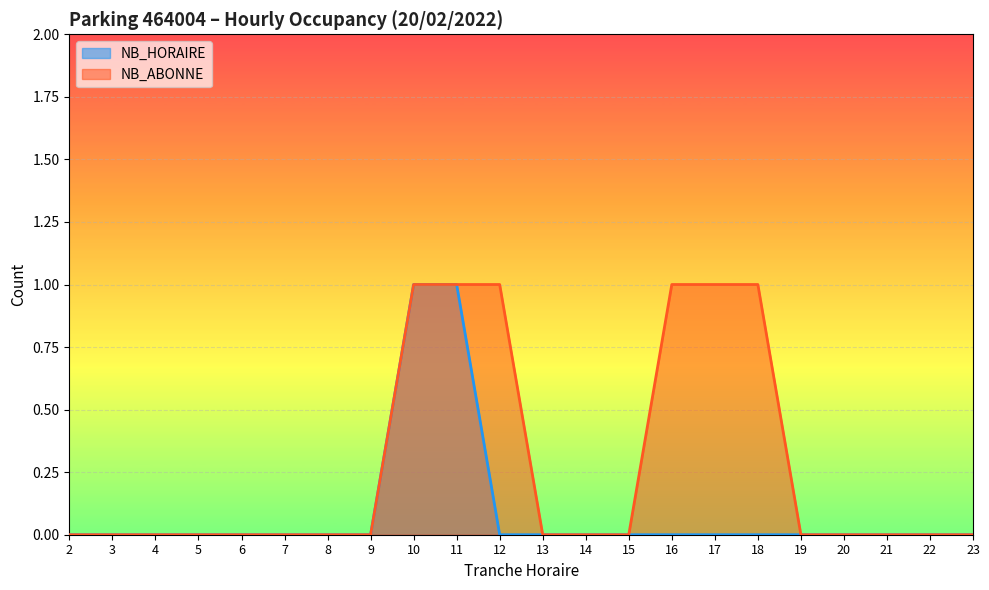

True or false: NB_ABONNE and NB_HORAIRE cross at least once.

False